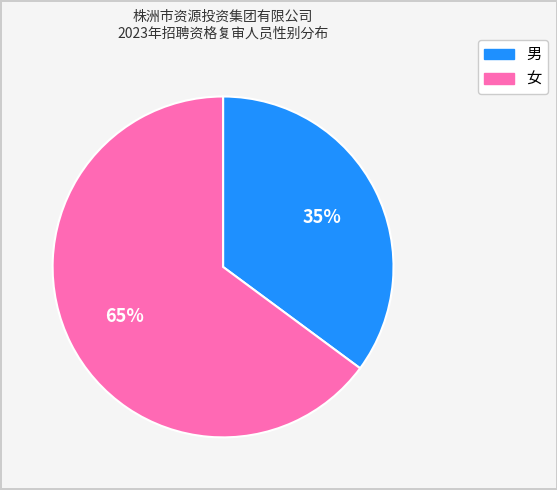

Is there any slice that represents more than half of the pie?

Yes